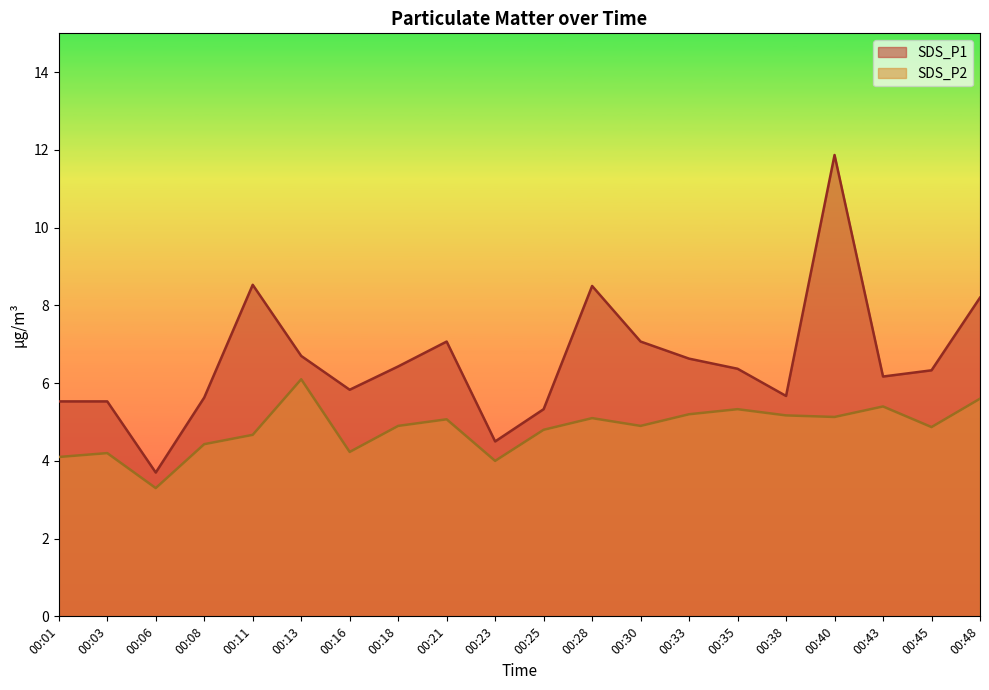

Rank the categories by SDS_P1 value from lowest to highest.

00:06, 00:23, 00:25, 00:01, 00:03, 00:08, 00:38, 00:16, 00:43, 00:45, 00:35, 00:18, 00:33, 00:13, 00:21, 00:30, 00:48, 00:28, 00:11, 00:40